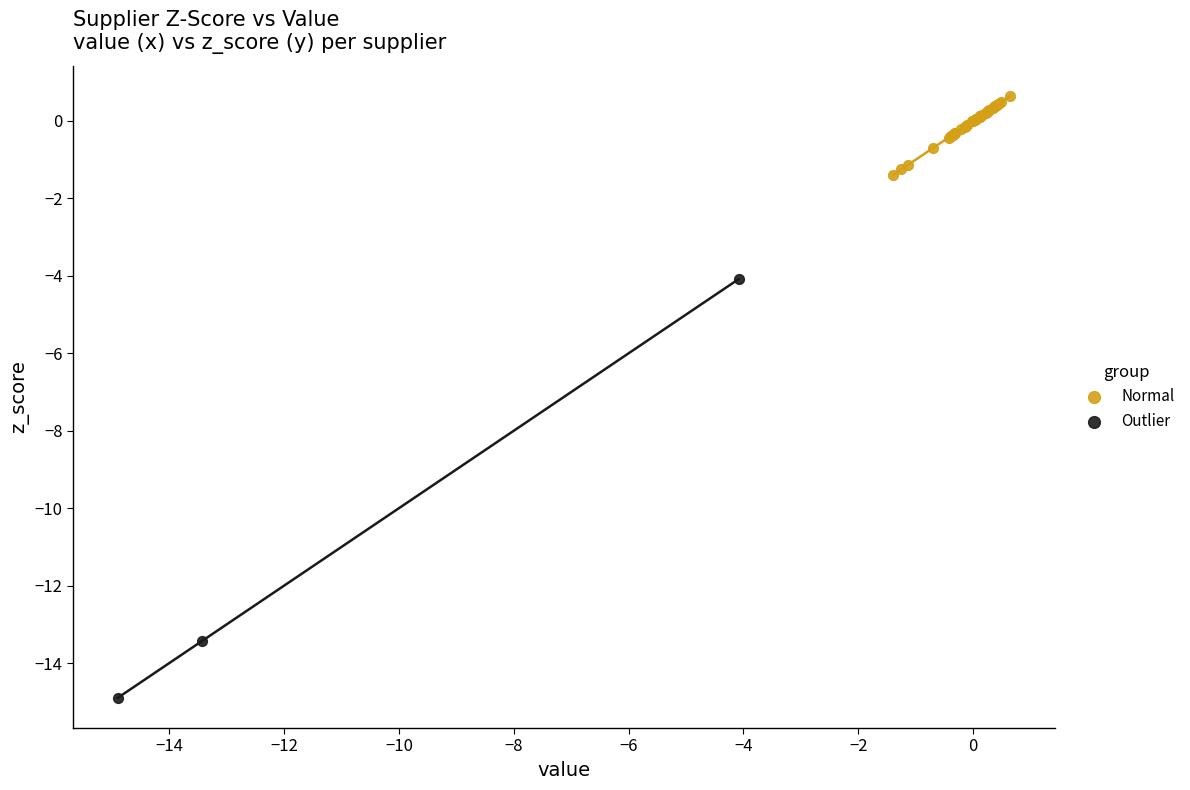

Which series reaches the maximum Y coordinate?

Normal